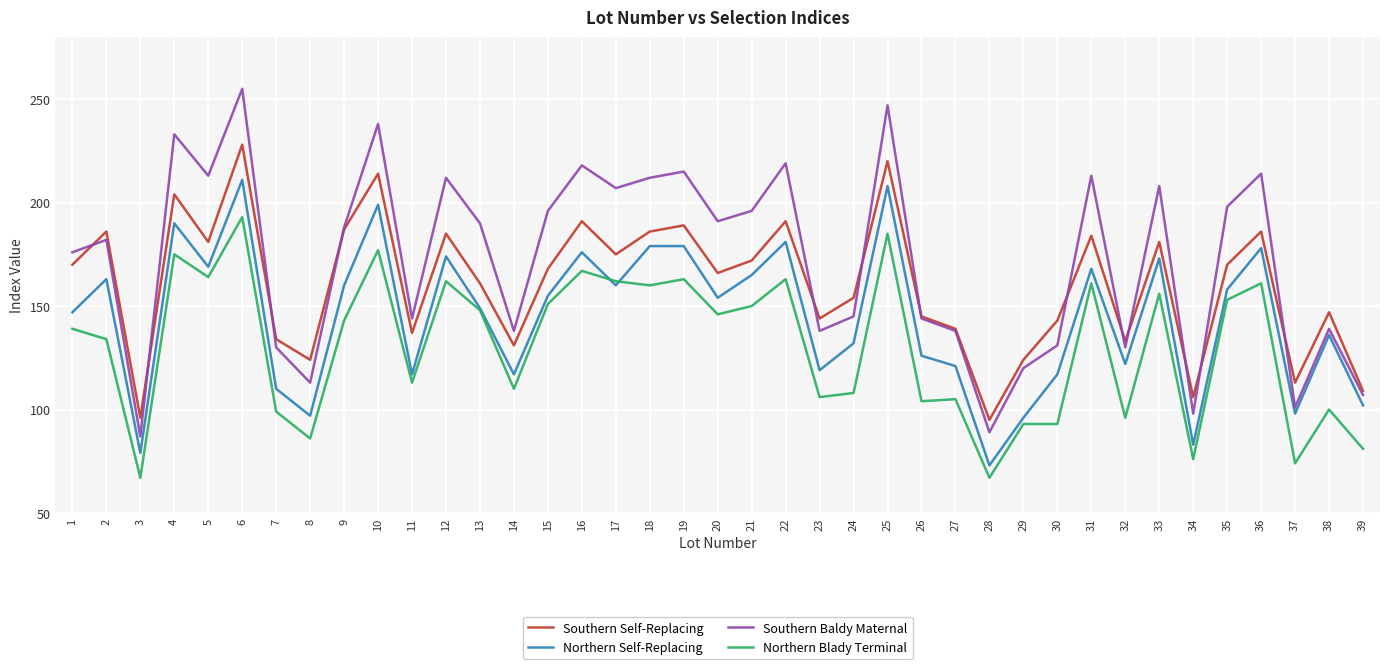

At which category does the chart reach its peak across all series?

6